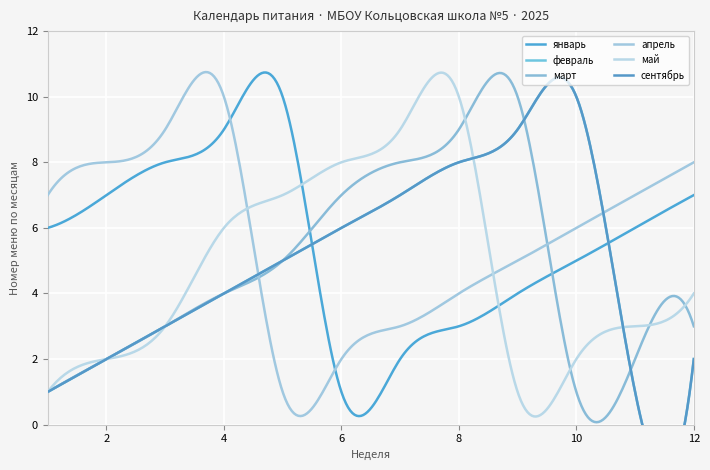

True or false: сентябрь and февраль cross at least once.

False